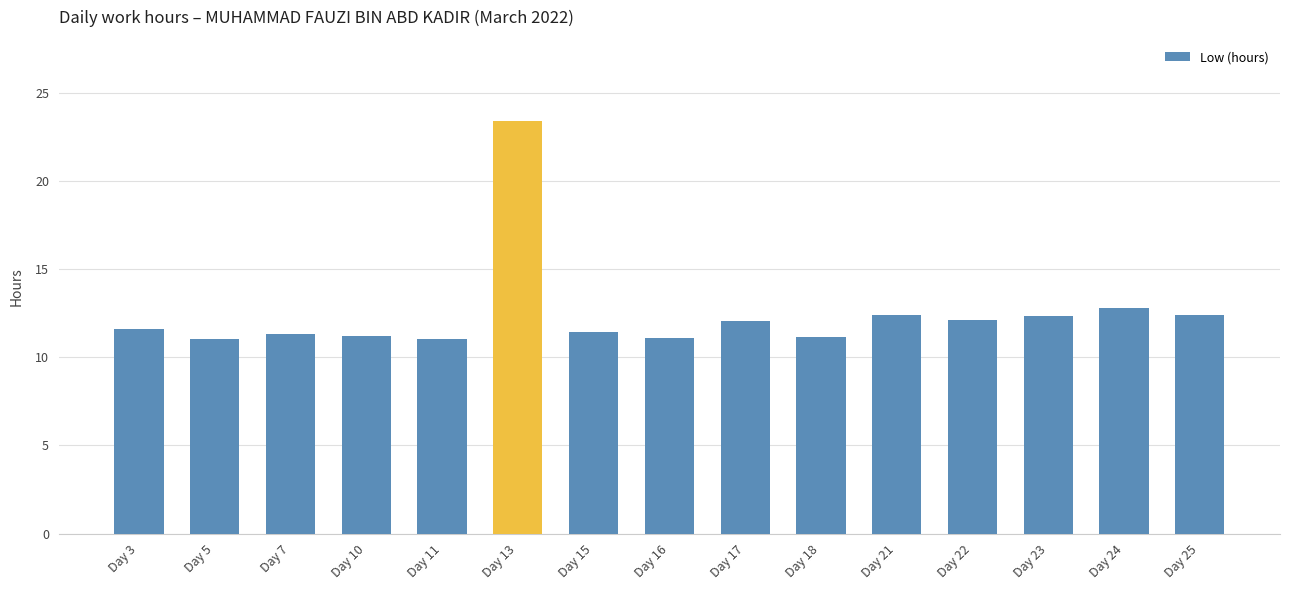

What is the value of the 13th bar from the left?

12.3